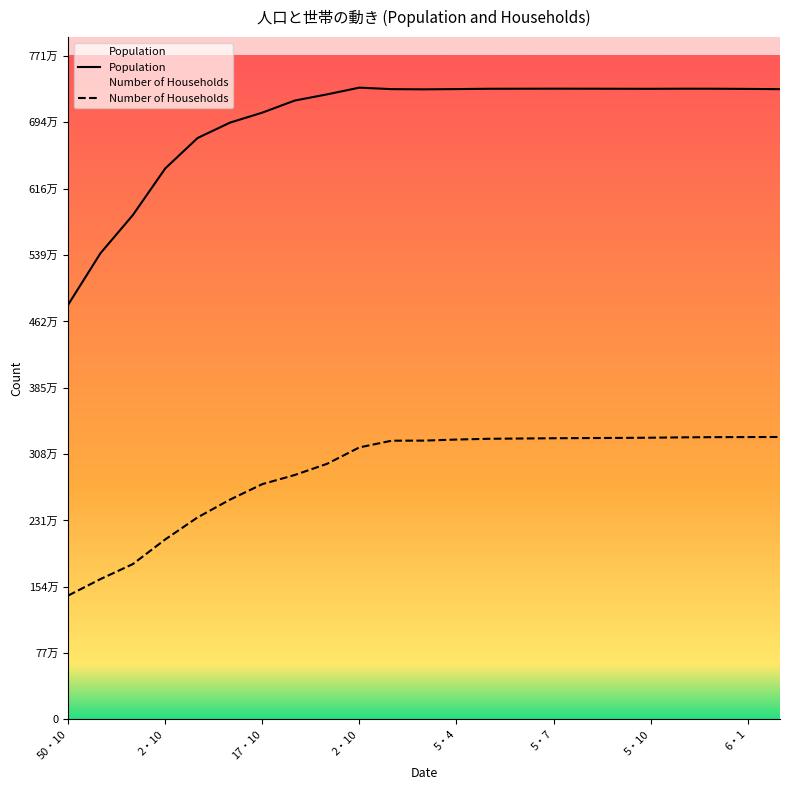

What is the label of the 12th point from the right?

11